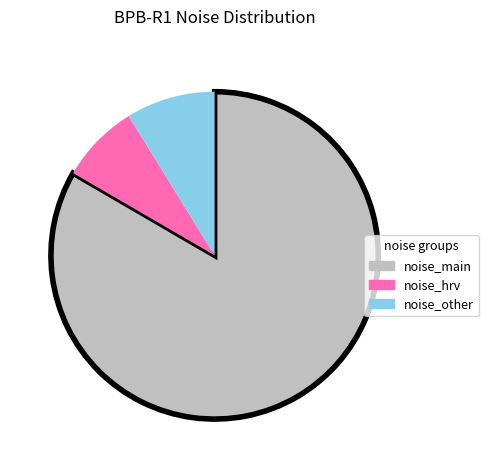

Count the number of slices in the pie.

3